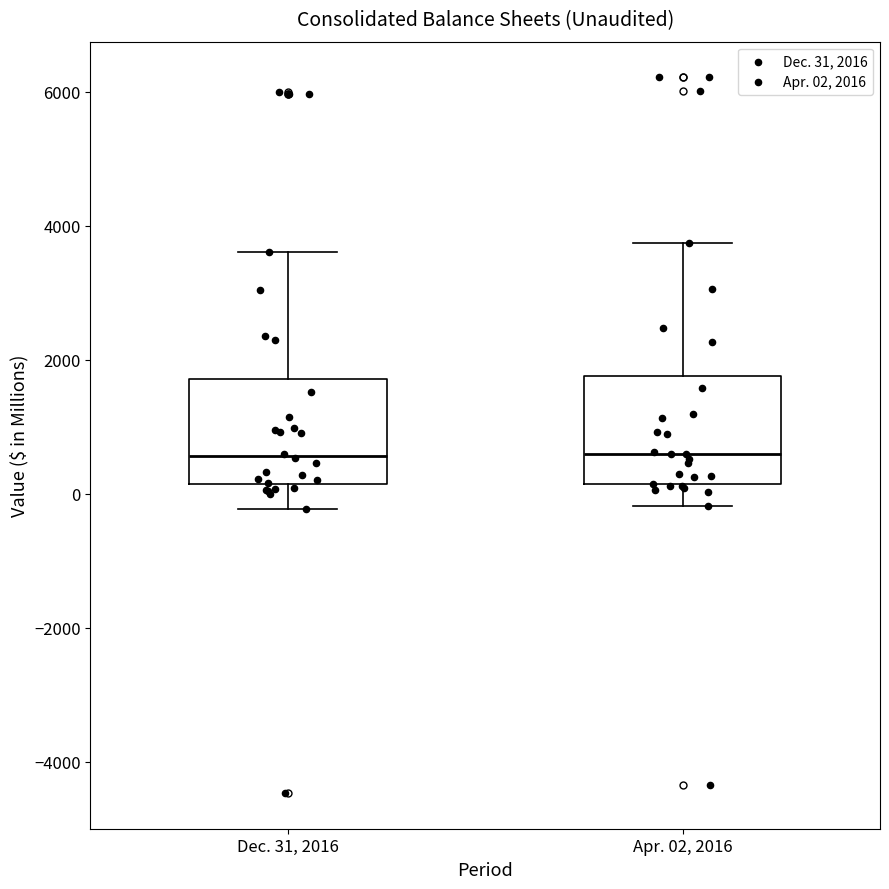

Reading left to right, read every box against the y-axis: the position of its median line, the range the box covers, and the ends of its whiskers. The values are not printed on the chart, so give them approximately, as read against the axis.

Dec. 31, 2016: median 600, box 200 to 1800, whiskers -200 to 3600
Apr. 02, 2016: median 600, box 200 to 1800, whiskers -200 to 3800